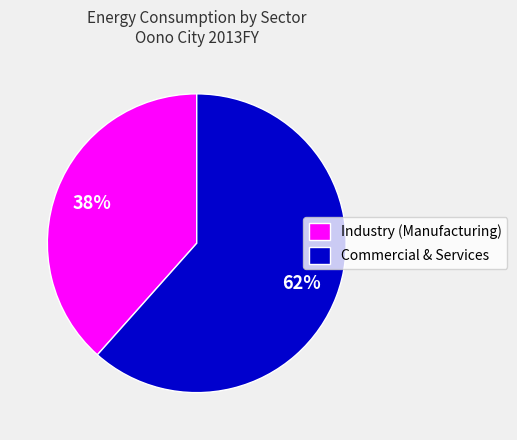

Is the sum of Commercial & Services and Industry (Manufacturing) greater than half?

Yes